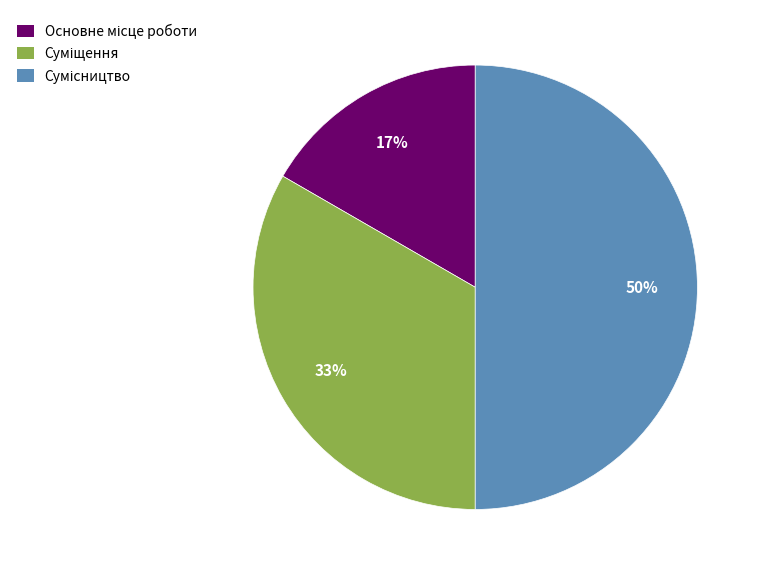

To the nearest percent, what is the difference between the largest and smallest slice percentages?

33%